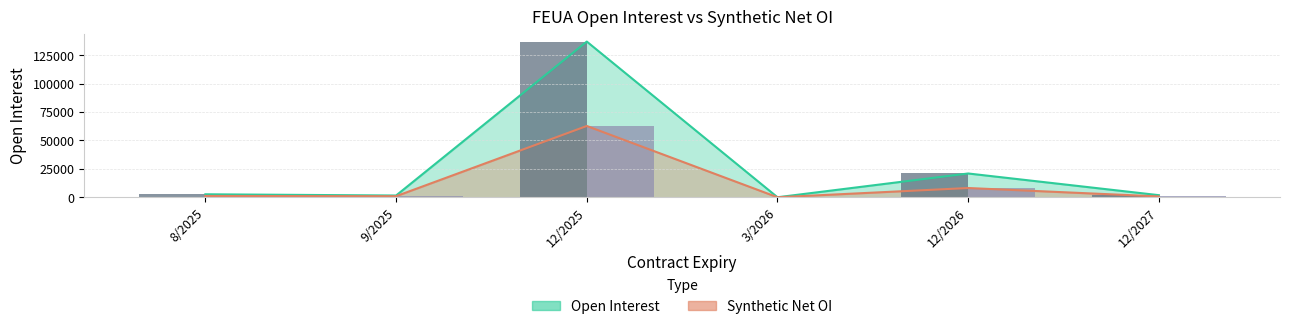

How many values in the Synthetic Net OI series are below 1200?

3